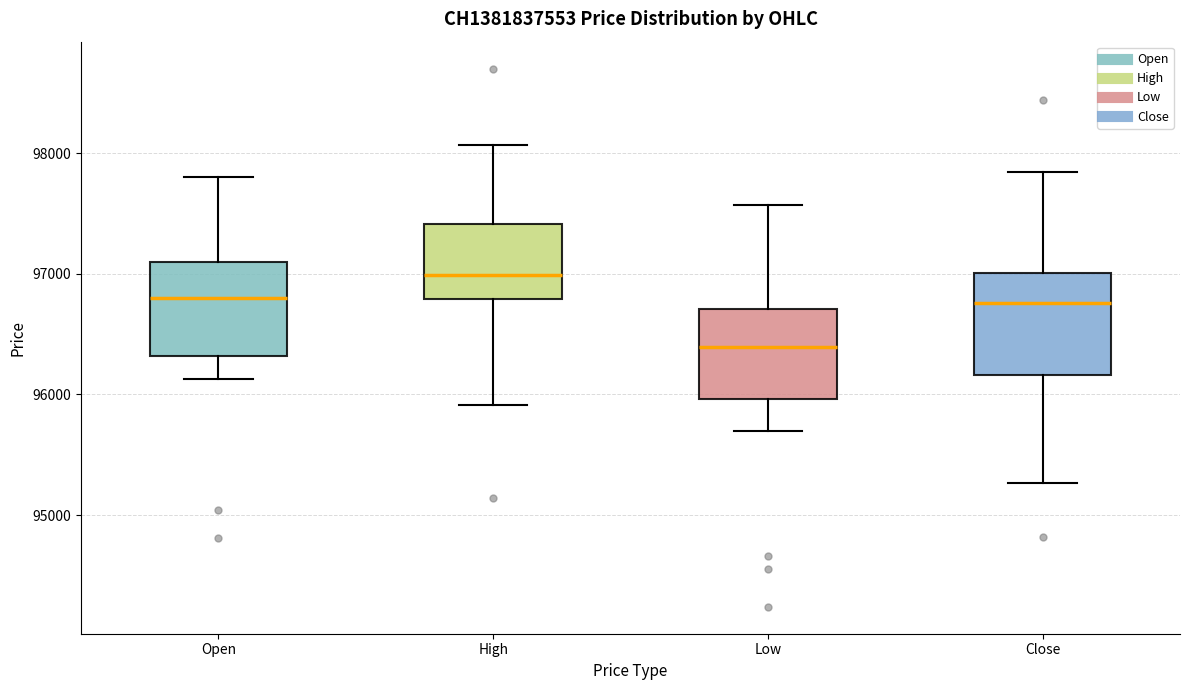

Reading left to right, read every box against the y-axis: the position of its median line, the range the box covers, and the ends of its whiskers. The values are not printed on the chart, so give them approximately, as read against the axis.

Open: median 96800, box 96300 to 97100, whiskers 96100 to 97800
High: median 97000, box 96800 to 97400, whiskers 95900 to 98100
Low: median 96400, box 96000 to 96700, whiskers 95700 to 97600
Close: median 96800, box 96200 to 97000, whiskers 95300 to 97800